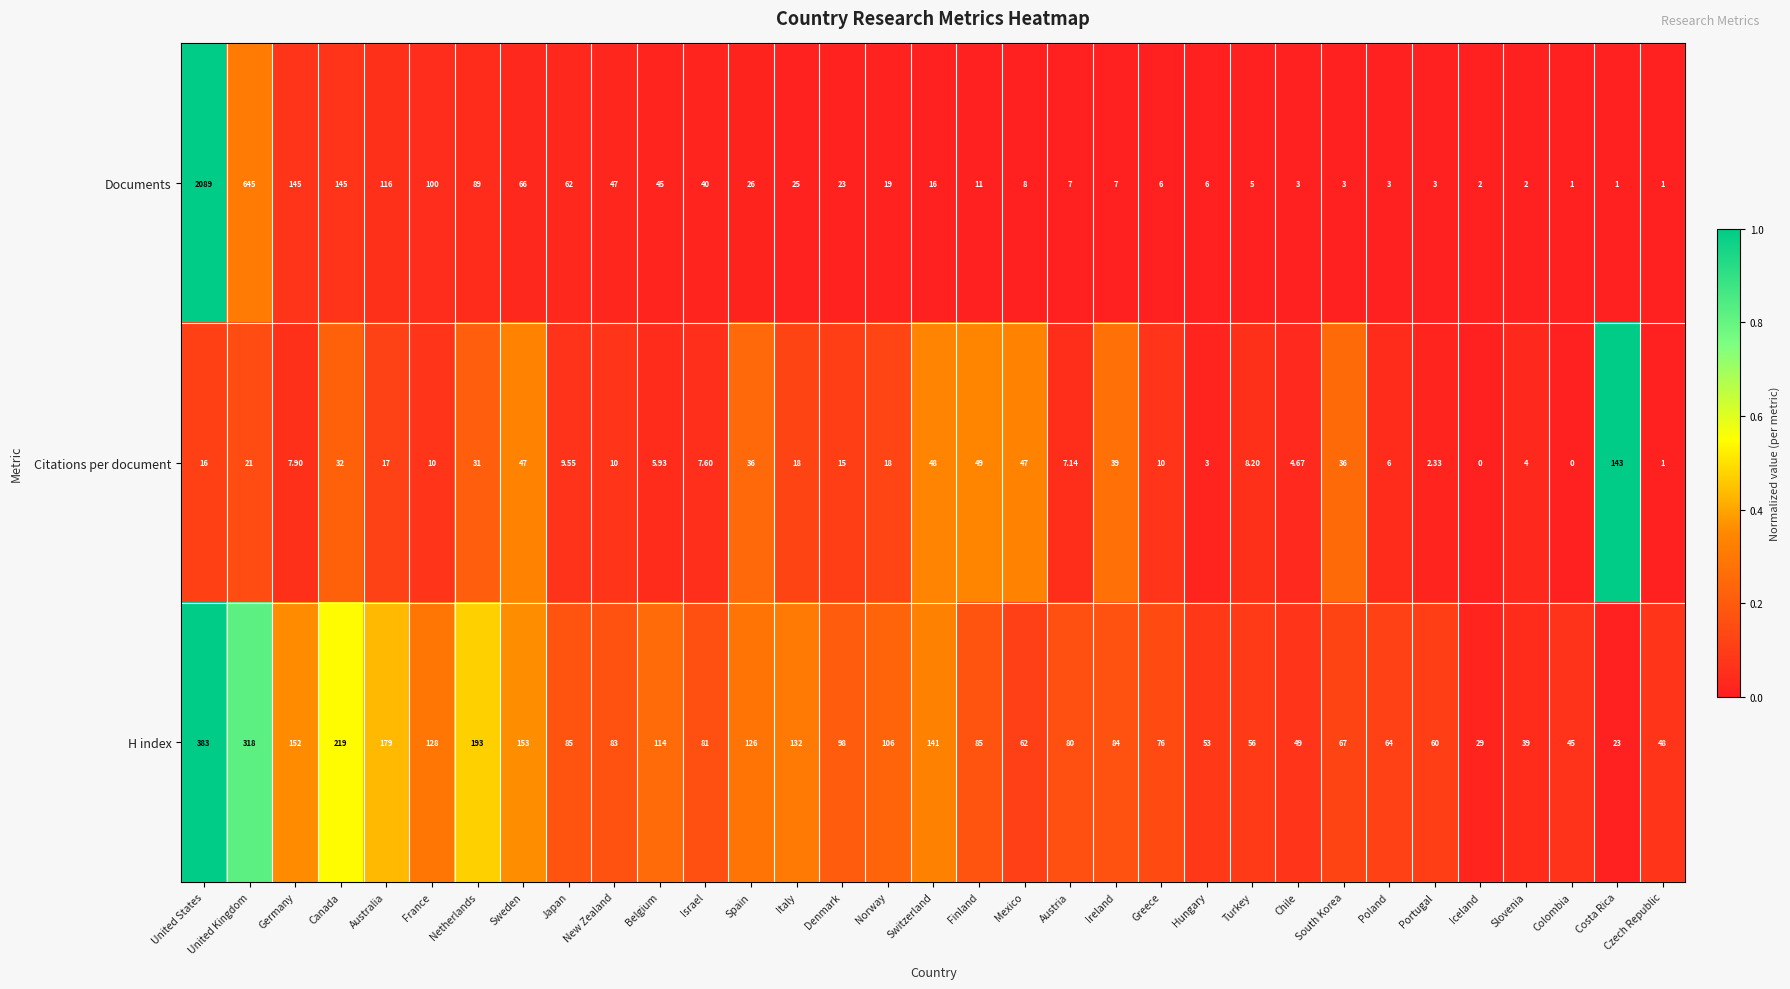

Count the number of categories in the chart.

33